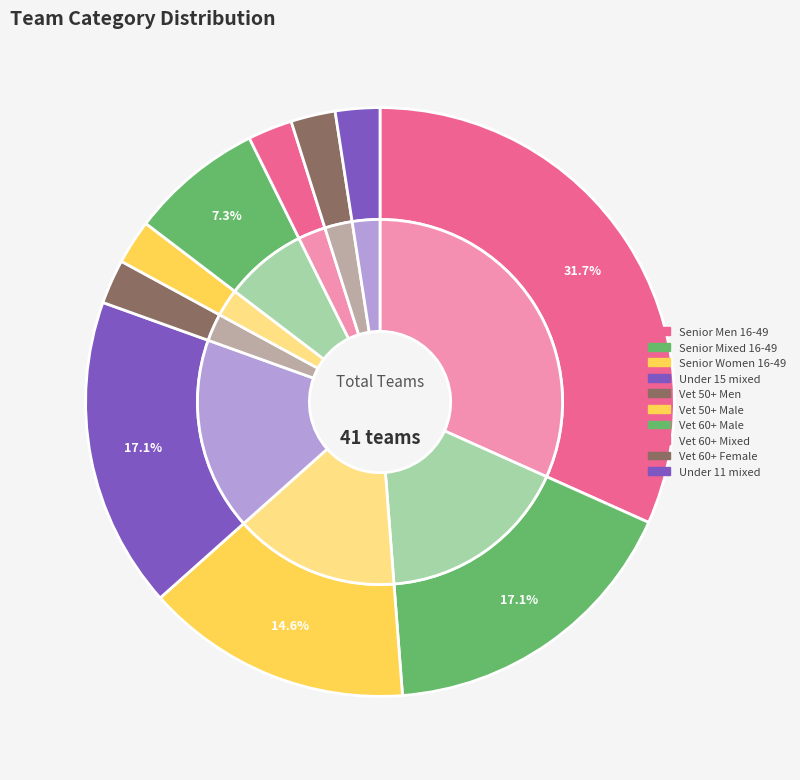

To the nearest percent, what portion does Vet 60+ Female represent?

2%